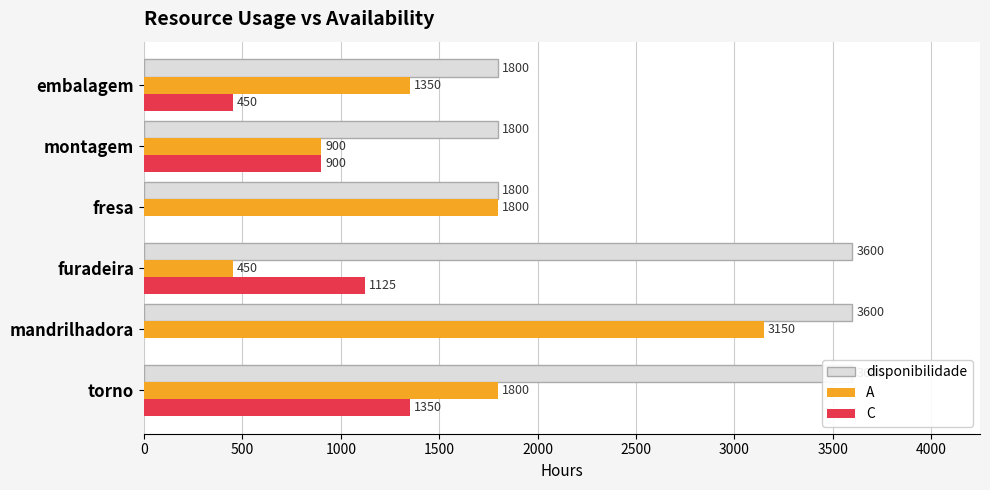

At montagem, list the series in order from smallest to largest.

A, C, disponibilidade